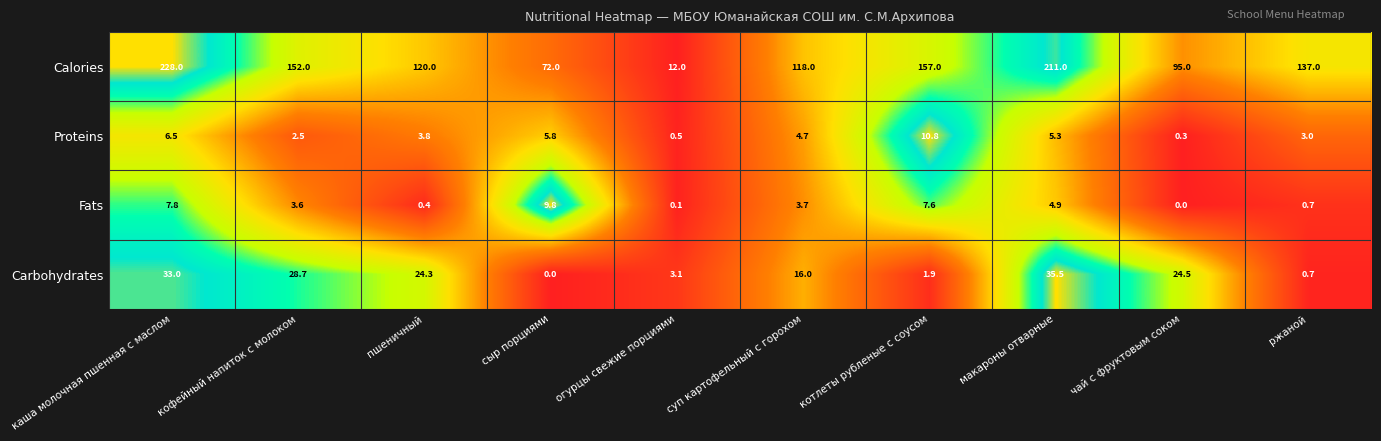

Is the value of Calories at пшеничный greater than the value of Proteins at пшеничный?

Yes